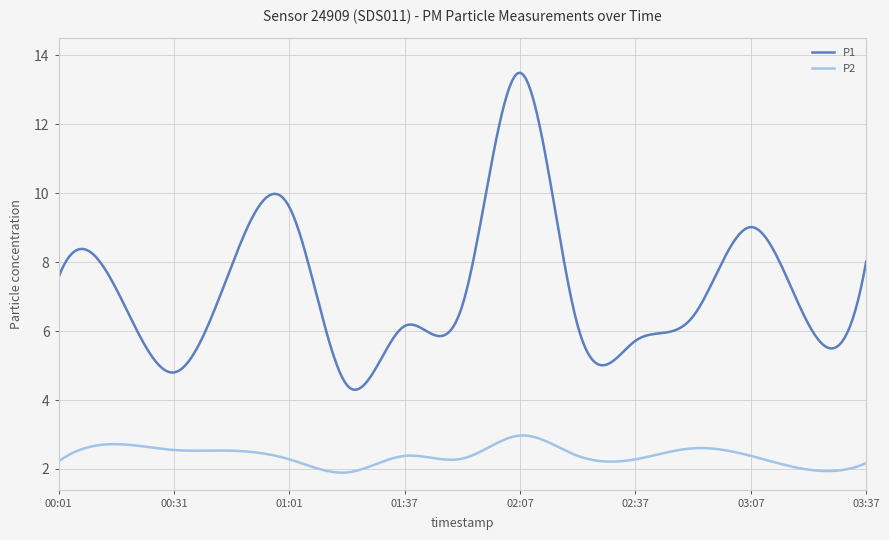

List the series in order of their peak value, lowest first.

P2, P1